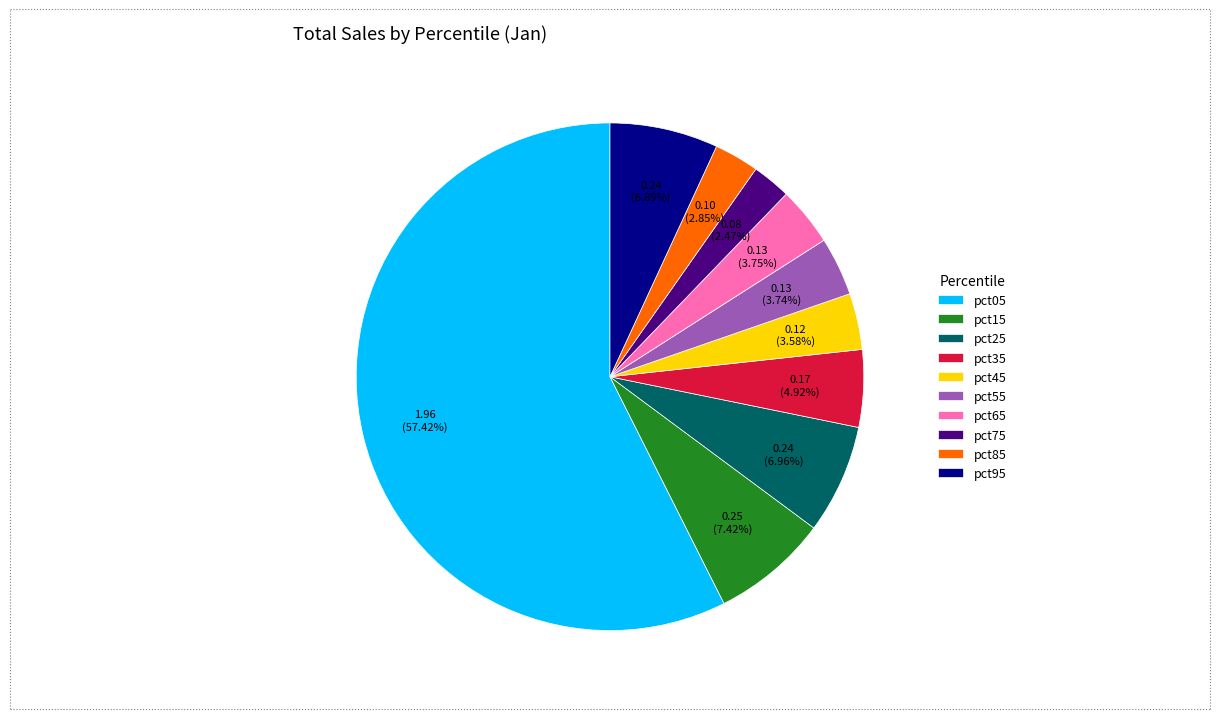

To the nearest percent, what is the difference between the largest and smallest slice percentages?

55%